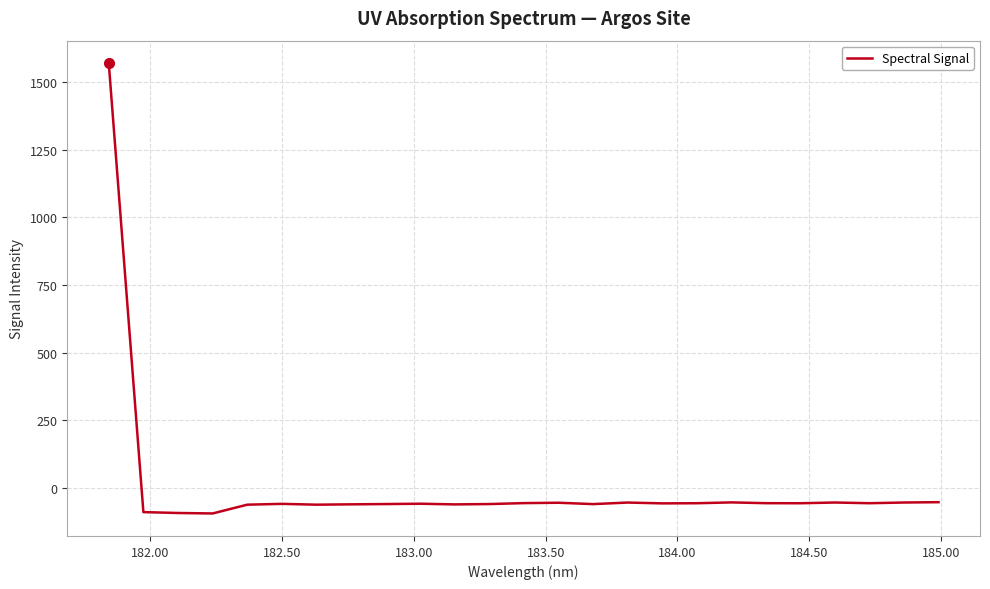

What is the smallest value displayed?

-94.3